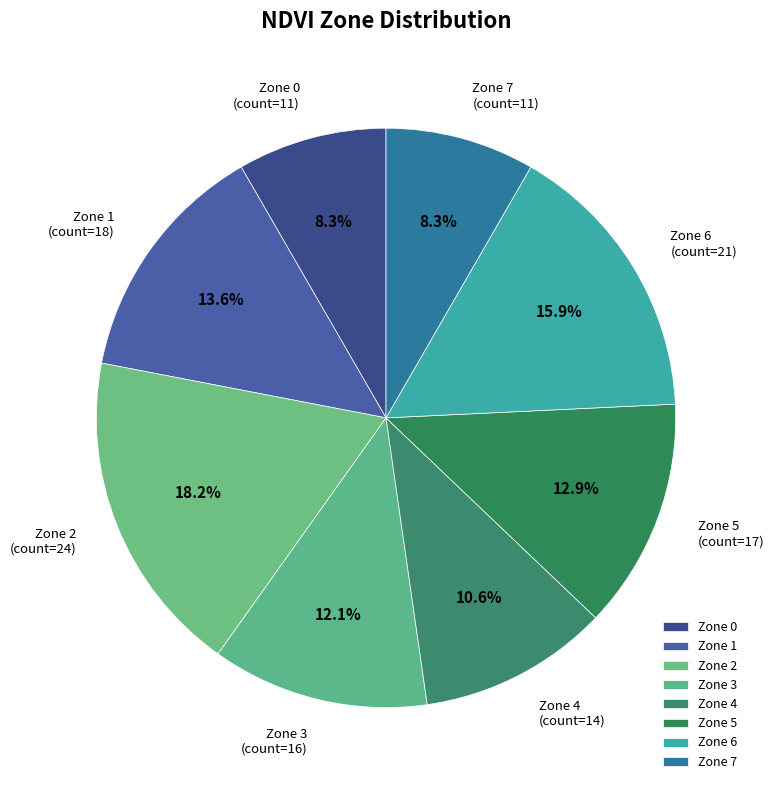

To the nearest percent, what portion does Zone 6 represent?

16%